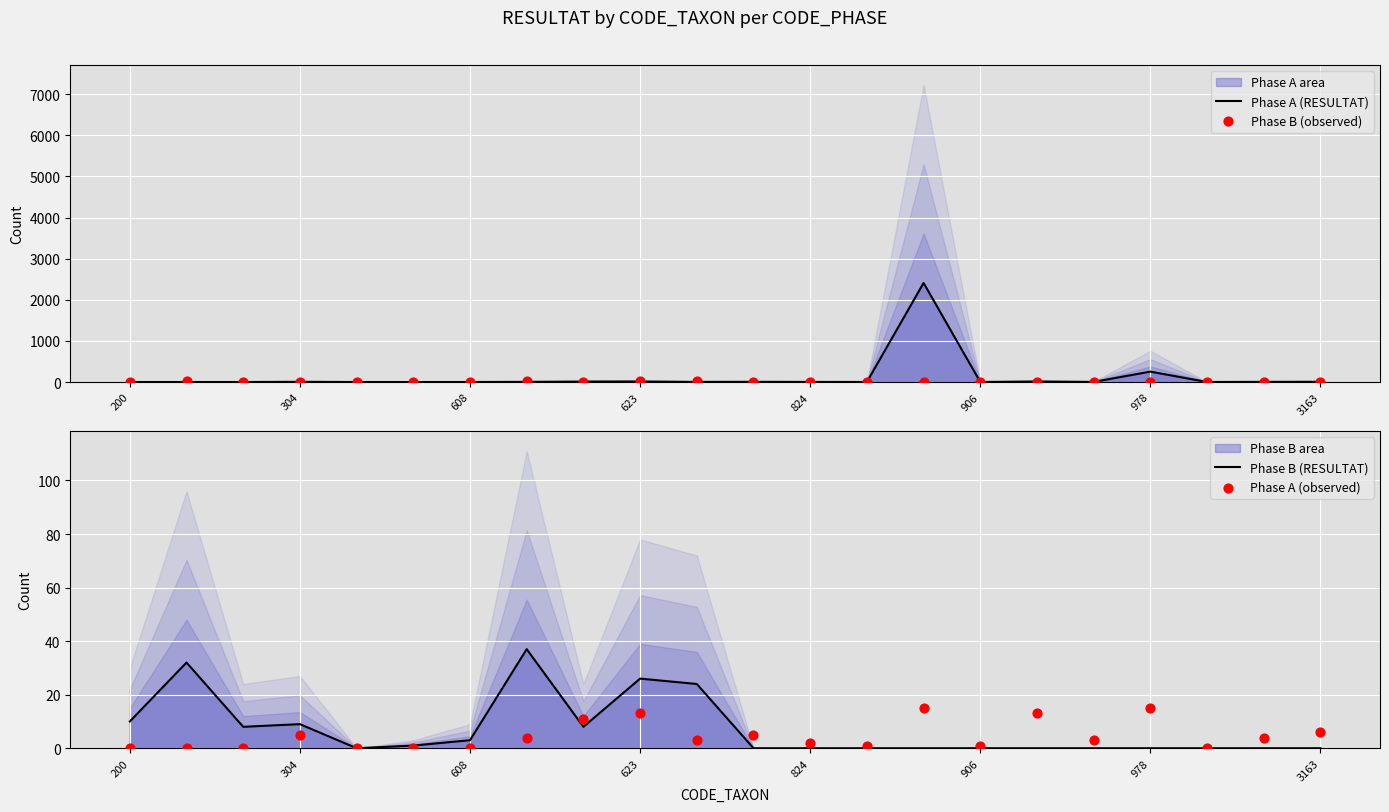

Is the value of Phase A (observed) at 12 greater than the value of Phase B (observed) at 13?

Yes